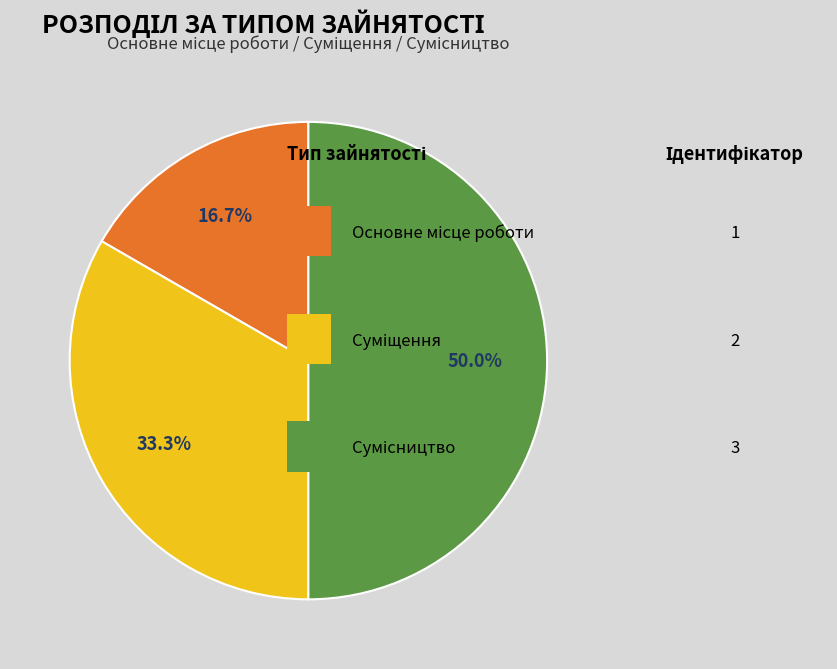

How many segments does this pie chart have?

3